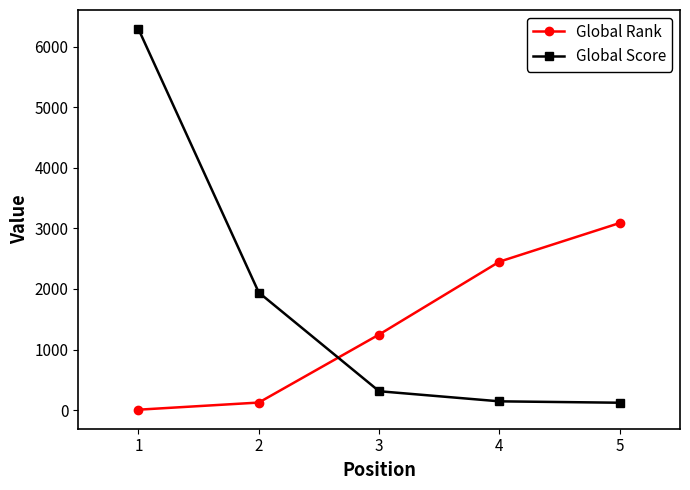

How many values in the Global Score series are below 311?

2